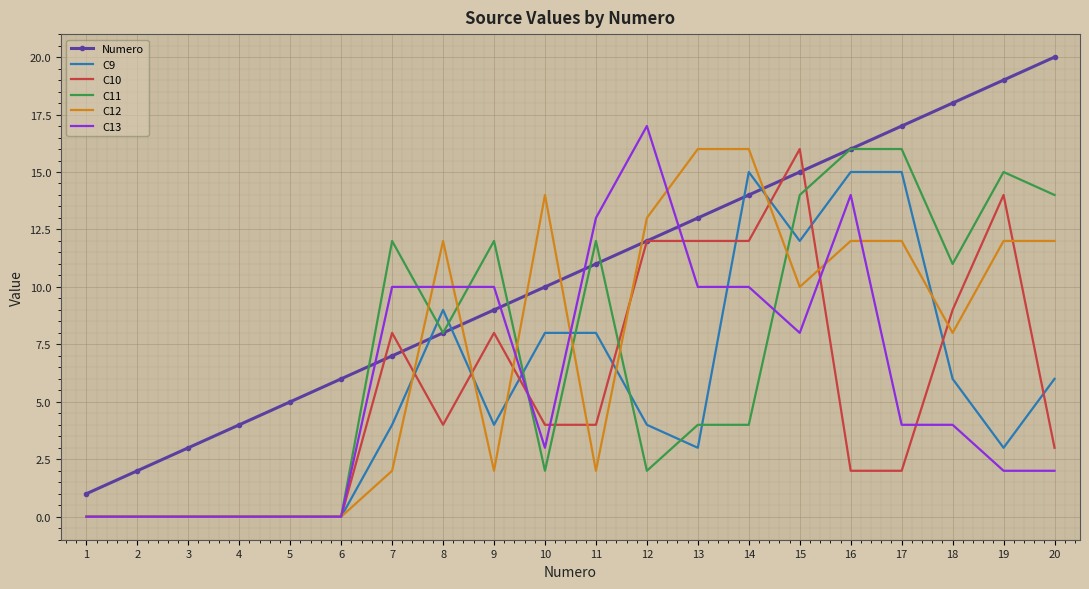

The value of C13 at 15 is 8. True or false?

True